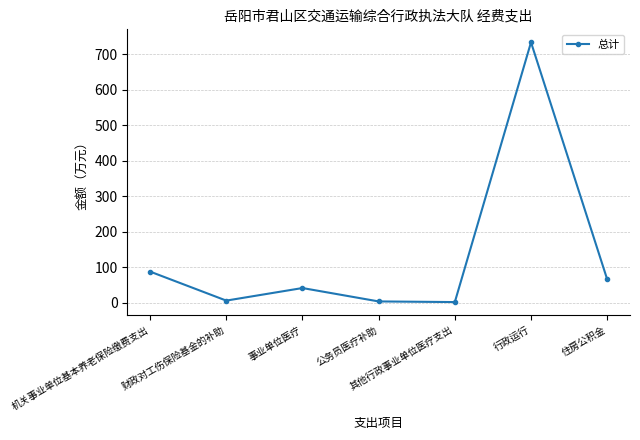

What is the change in value from 事业单位医疗 to 住房公积金?

+24.5